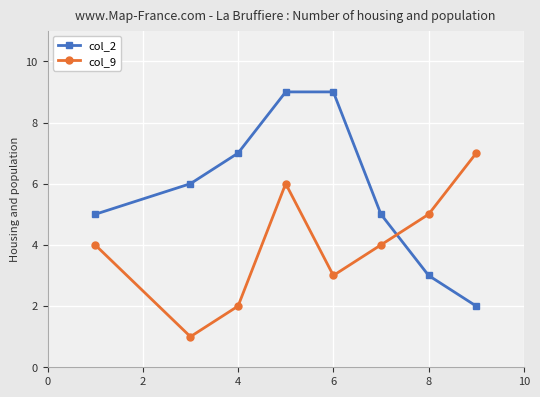

Reading right to left, list all the values displayed in this chart.

col_2: 2	3	5	9	9	7	6	5
col_9: 7	5	4	3	6	2	1	4